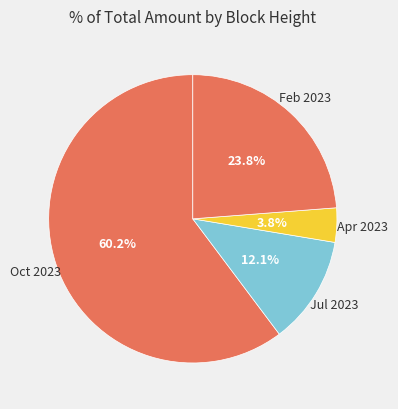

How many segments does this pie chart have?

4